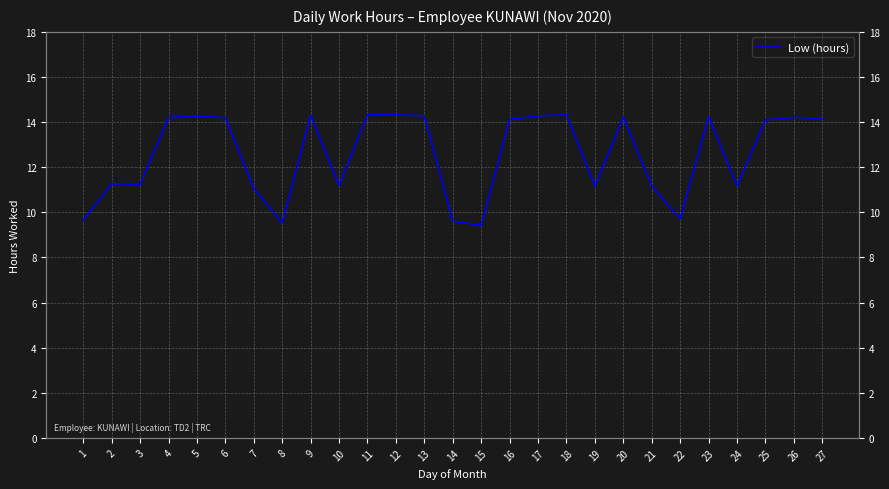

Reading right to left, transcribe all the data shown in this chart.

27=14.2	26=14.2	25=14.1	24=11.2	23=14.2	22=9.7	21=11.2	20=14.2	19=11.2	18=14.3	17=14.3	16=14.1	15=9.4	14=9.6	13=14.3	12=14.3	11=14.3	10=11.2	9=14.3	8=9.5	7=11.1	6=14.2	5=14.3	4=14.2	3=11.2	2=11.3	1=9.7